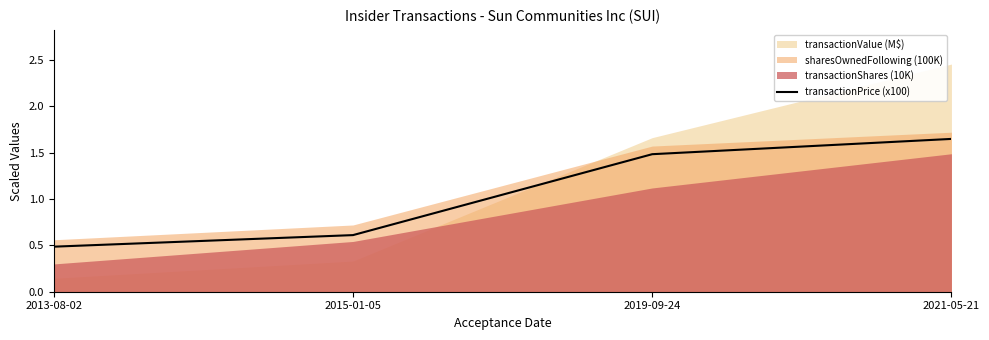

Is it true that transactionPrice (x100) equals 1.5 at 2019-09-24?

True